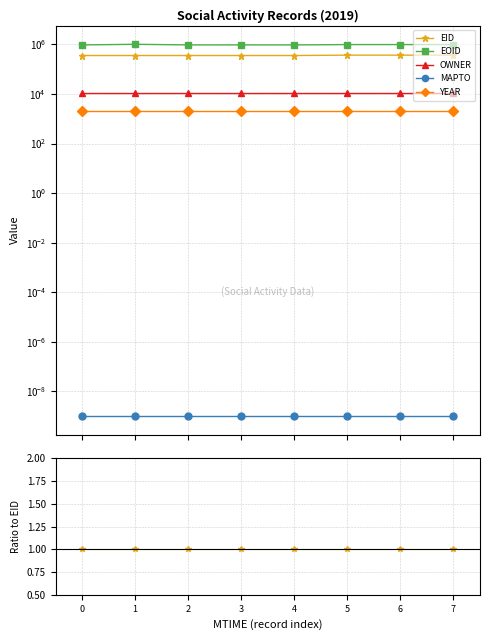

True or false: OWNER has more than 0 interior local peaks.

False